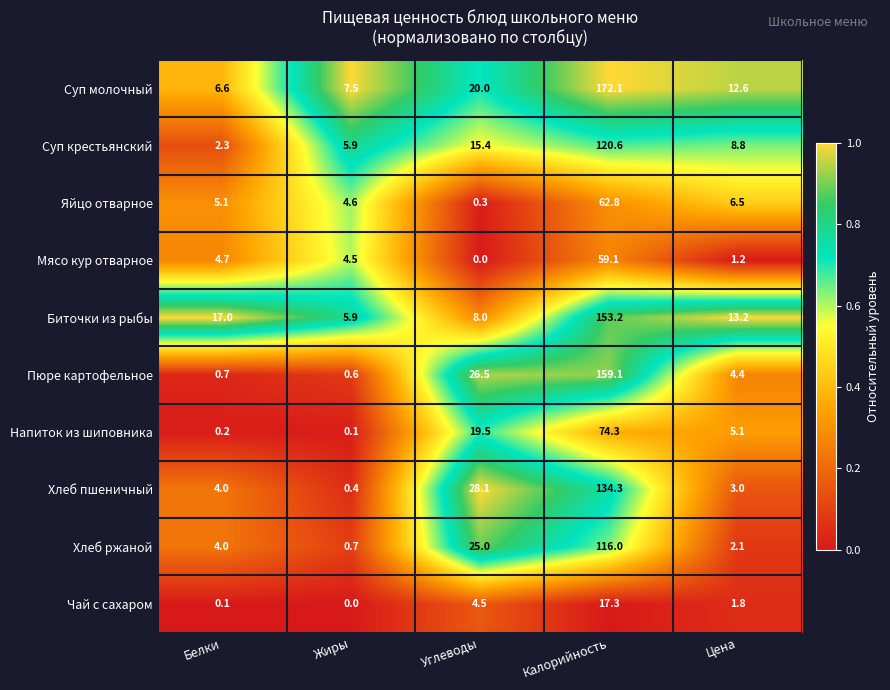

The Хлеб ржаной series shows 1.2 at Жиры. True or false?

False